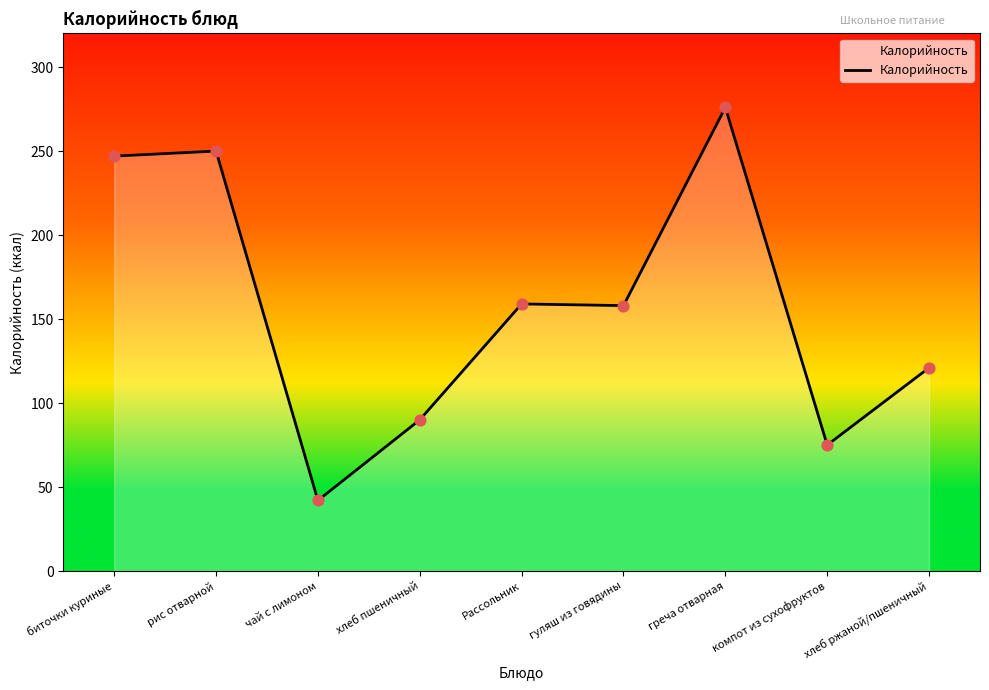

Between биточки куриные and хлеб ржаной/пшеничный, which is larger?

биточки куриные